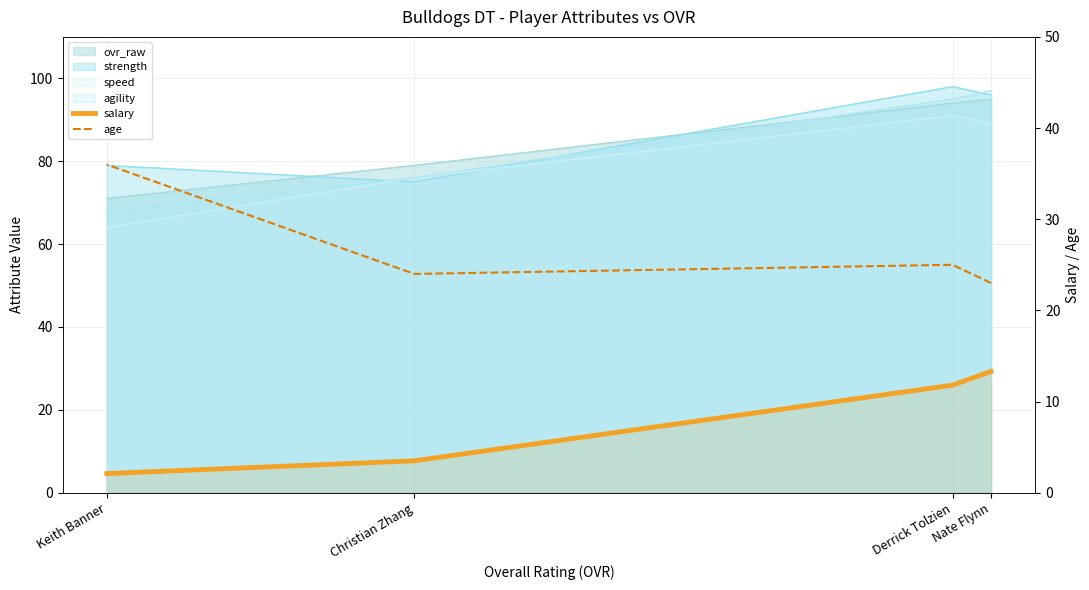

How many data points in age are less than 25?

2